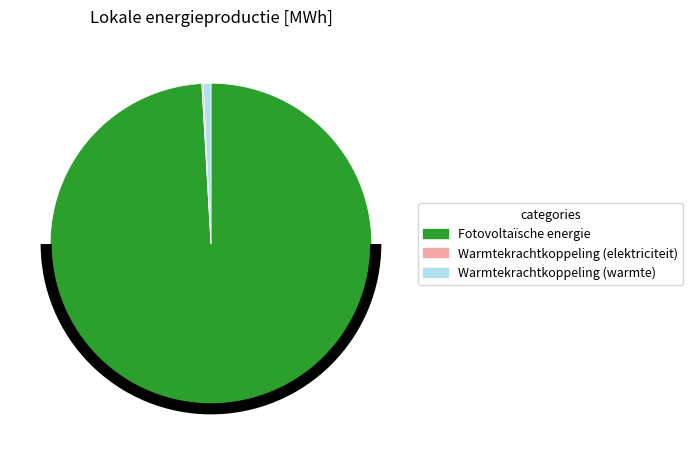

The Fotovoltaïsche energie slice represents 90% of the pie. True or false?

False